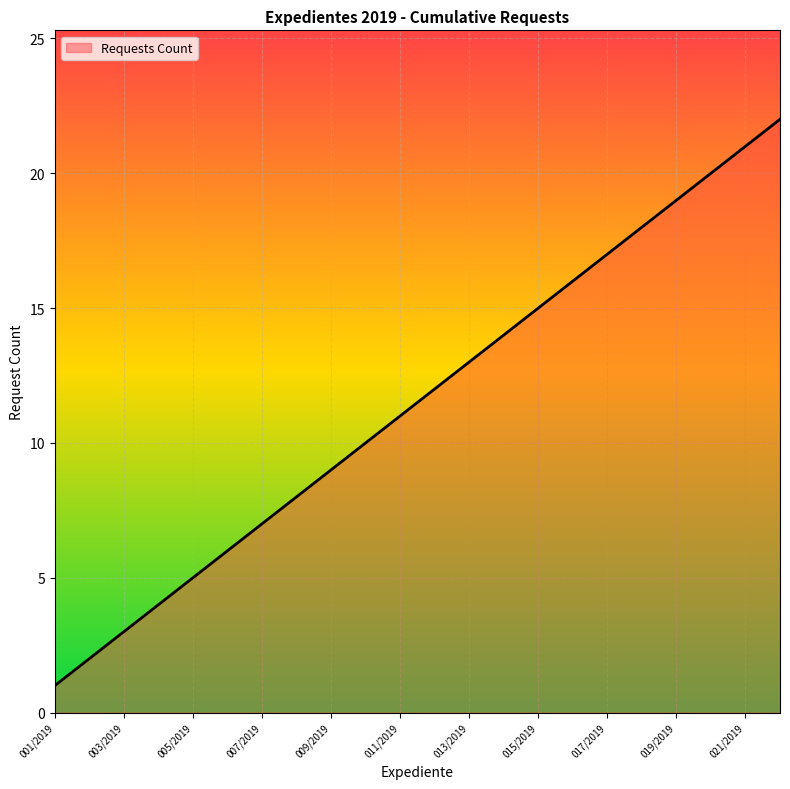

What is the minimum value shown in the chart?

1